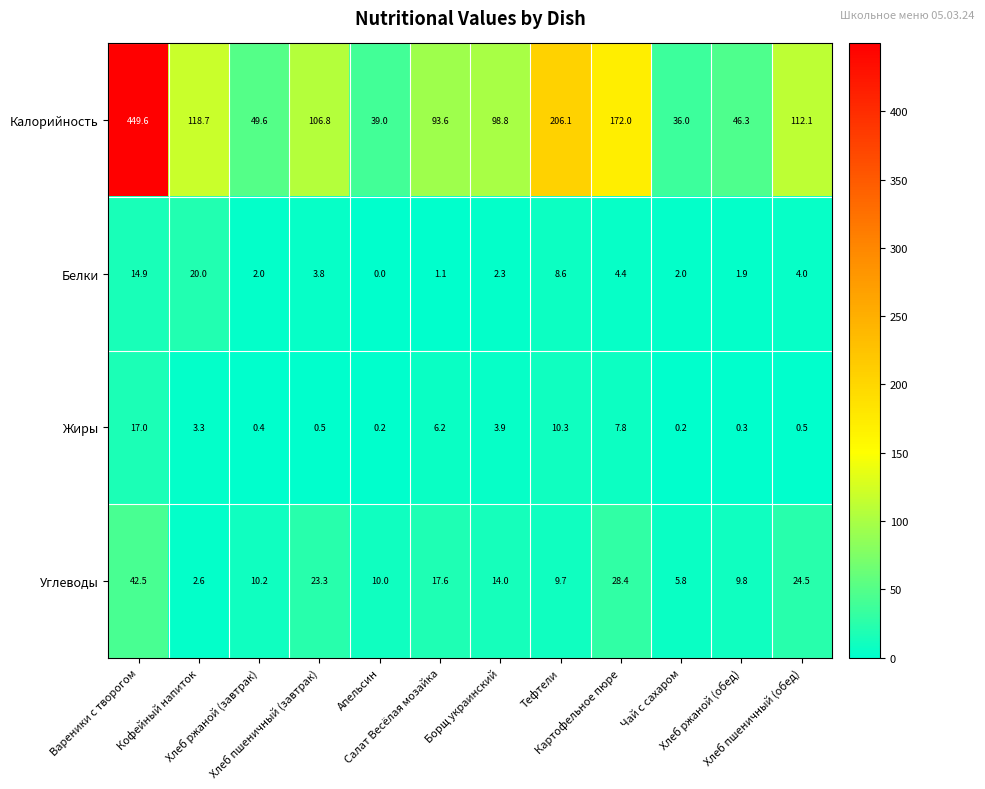

List the series in order of their peak value, lowest first.

Жиры, Белки, Углеводы, Калорийность